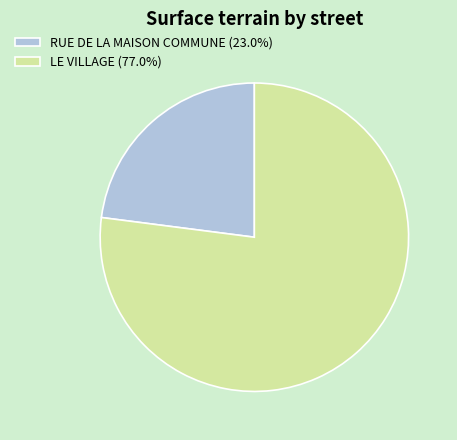

Combined, do LE VILLAGE (77.0%) and RUE DE LA MAISON COMMUNE (23.0%) account for over 50%?

Yes